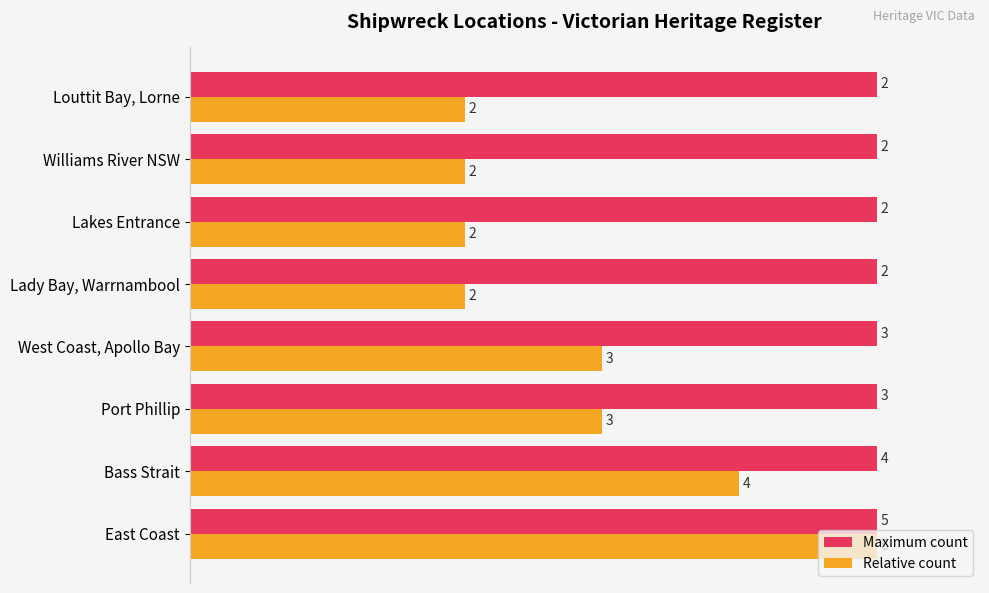

What are all the series names shown in the legend?

Maximum count, Relative count